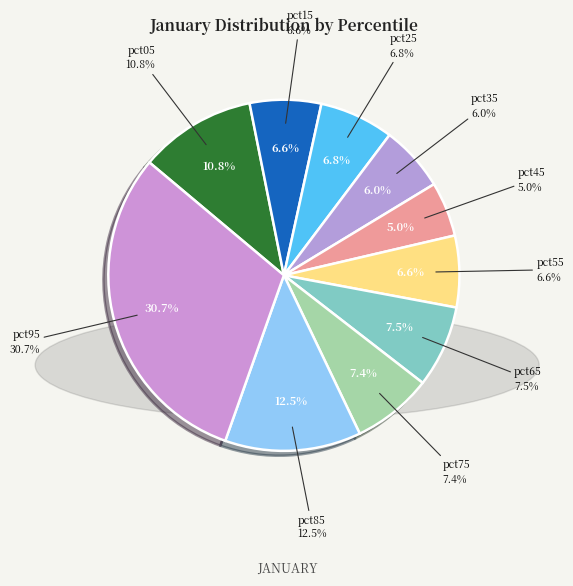

Rank the categories by value from lowest to highest.

pct45, pct35, pct15, pct55, pct25, pct75, pct65, pct05, pct85, pct95